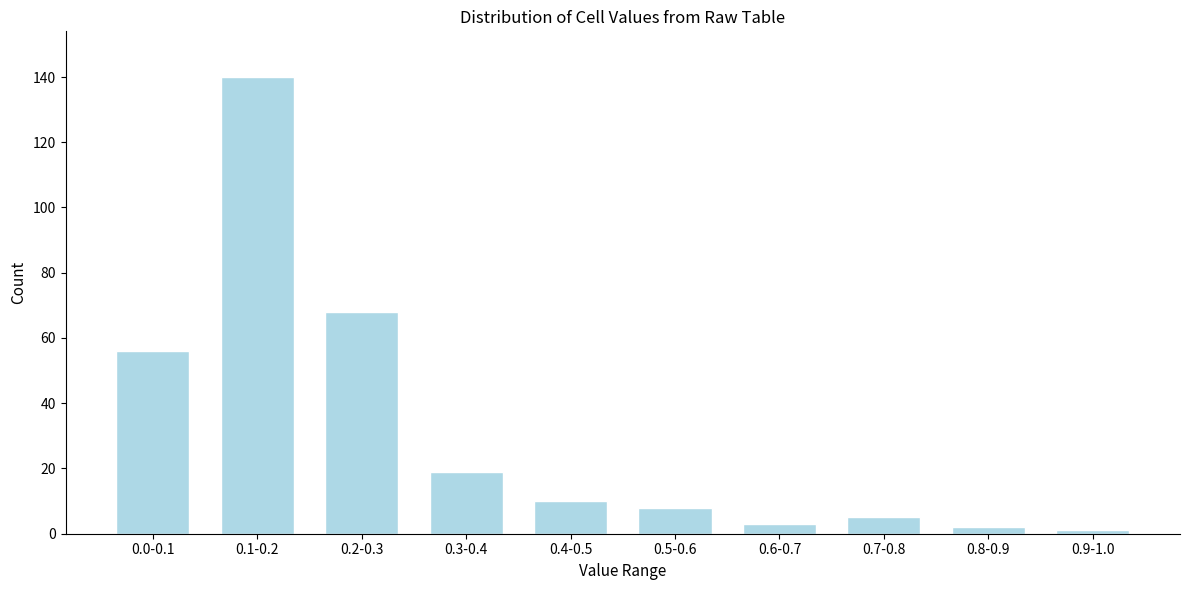

Reading right to left, extract all data points from this chart.

0.9-1.0=1	0.8-0.9=2	0.7-0.8=5	0.6-0.7=3	0.5-0.6=8	0.4-0.5=10	0.3-0.4=19	0.2-0.3=68	0.1-0.2=140	0.0-0.1=56